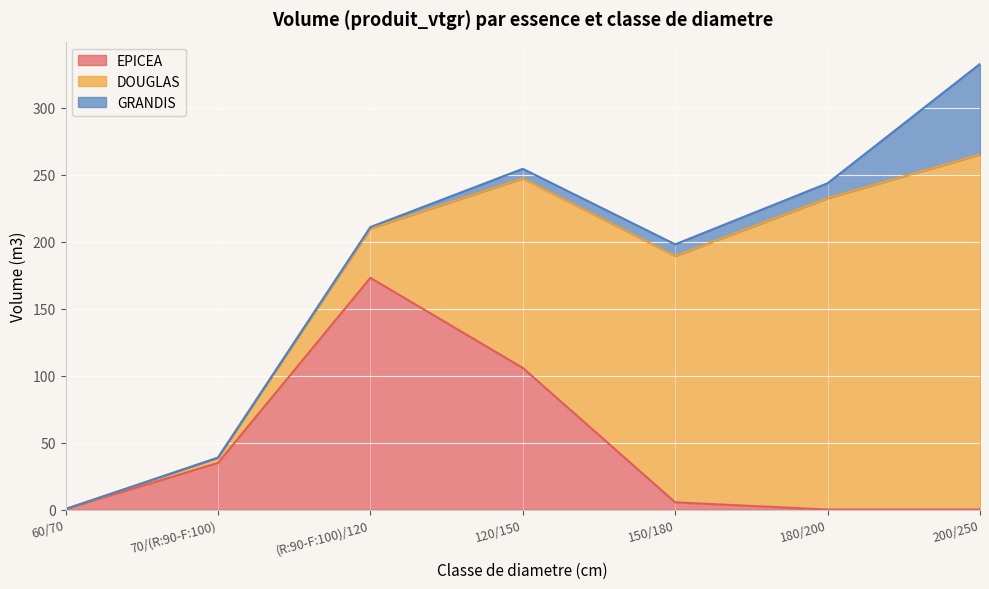

The DOUGLAS series shows 5.4 at 70/(R:90-F:100). True or false?

False